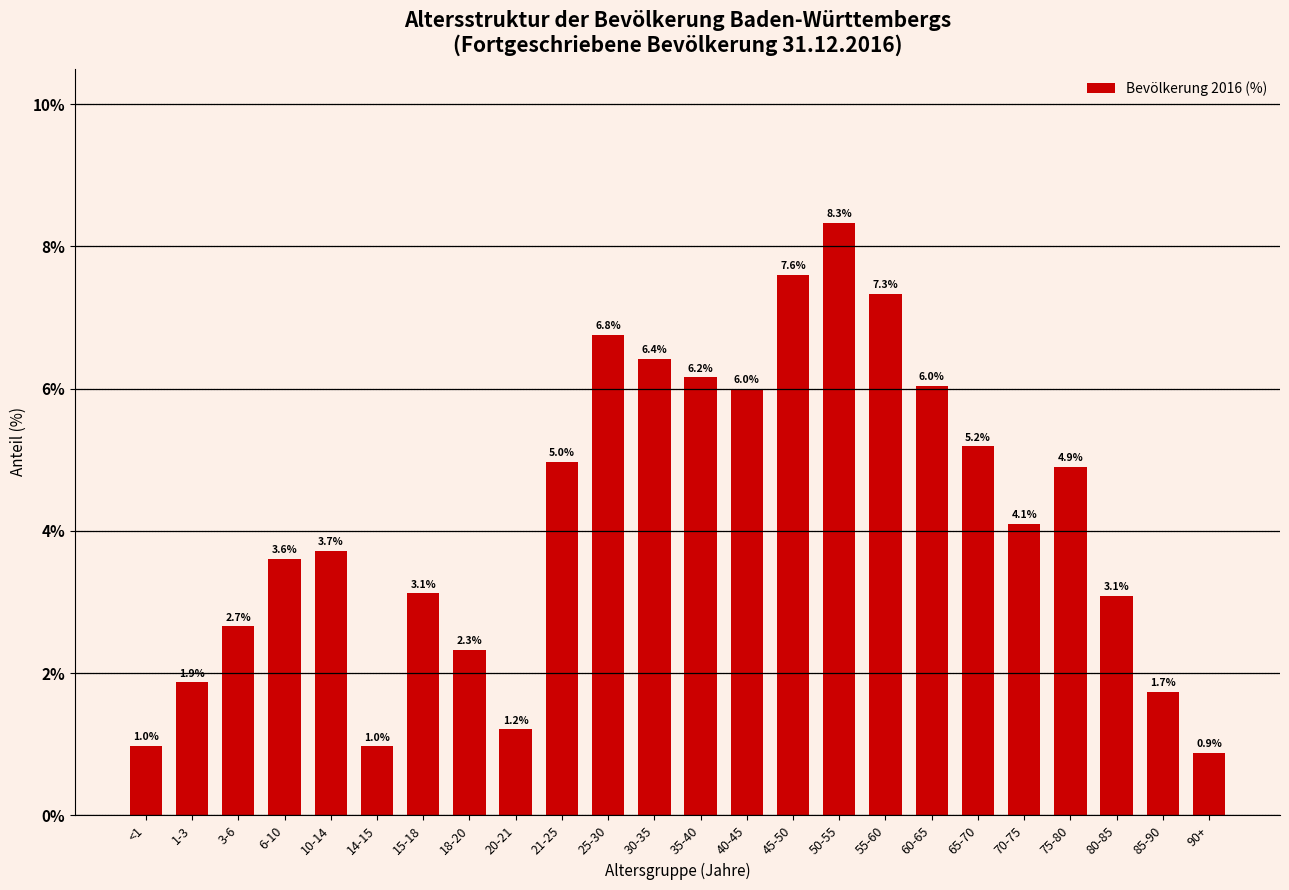

At which category does the chart reach its peak across all series?

50-55